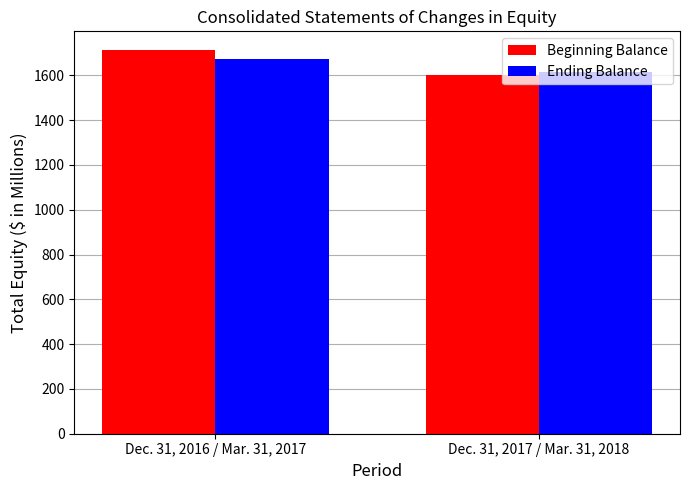

Where is Beginning Balance nearest to the value 1655?

Dec. 31, 2017 / Mar. 31, 2018